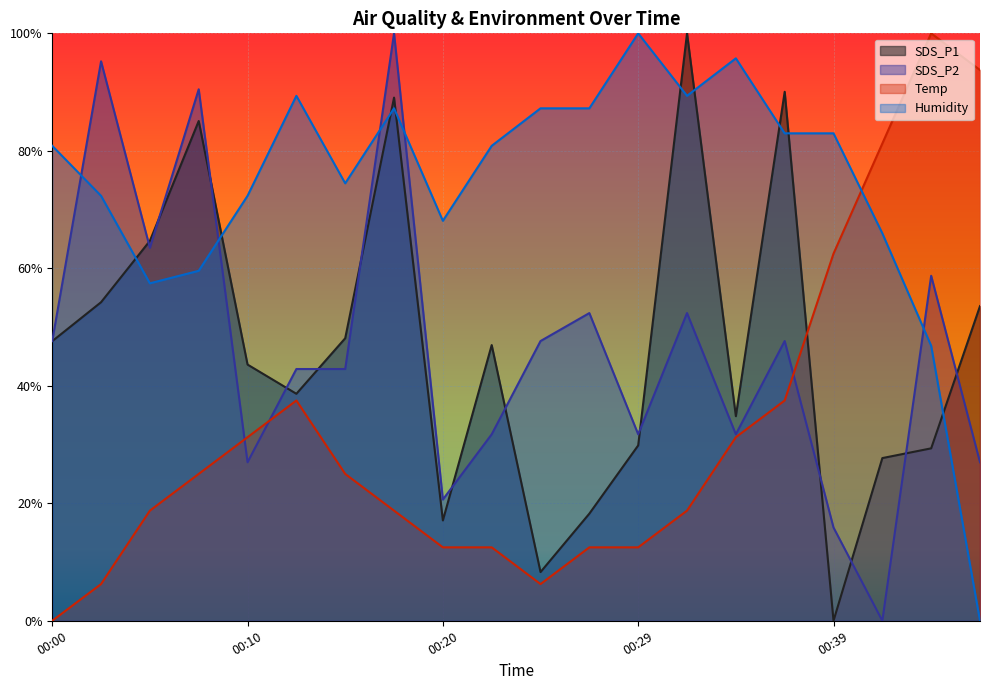

Where is the first local maximum for SDS_P2?

00:02